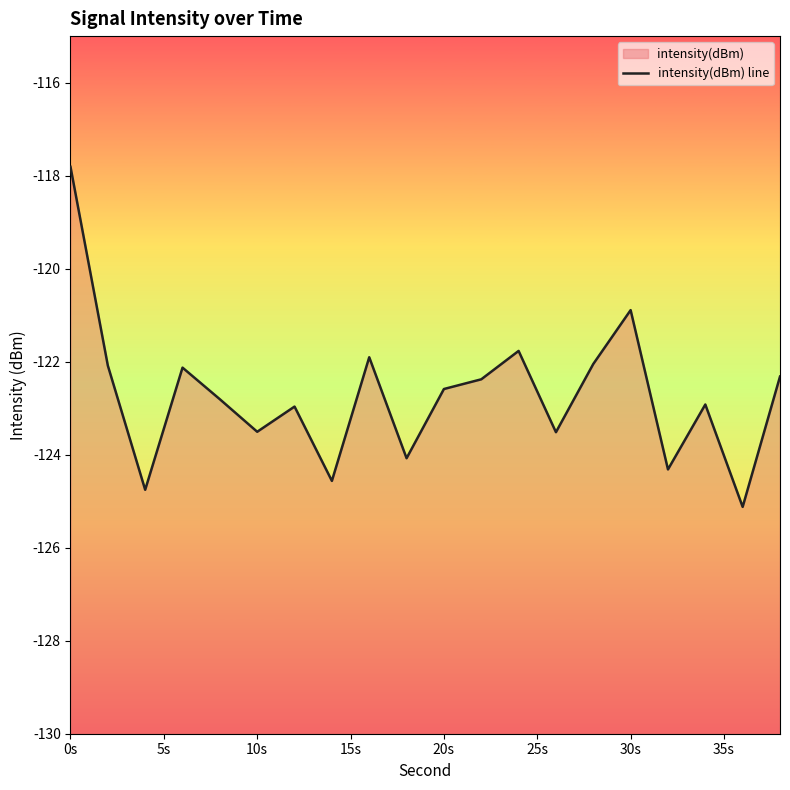

What is the minimum value shown in the chart?

-125.1